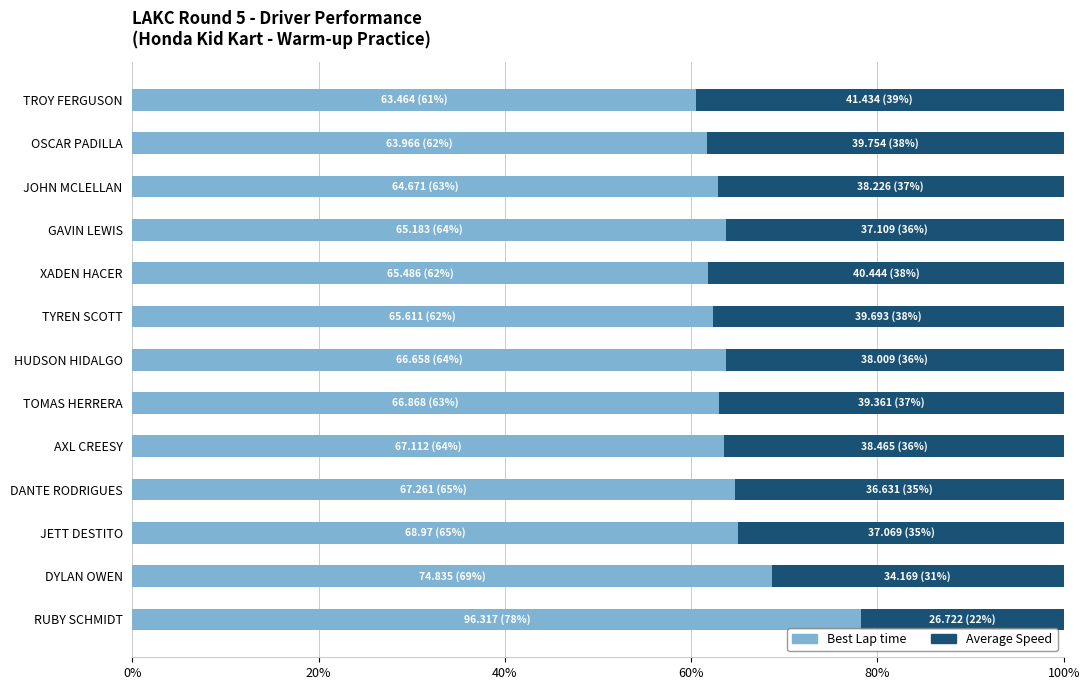

What is the total value across all series at XADEN HACER?

100.0